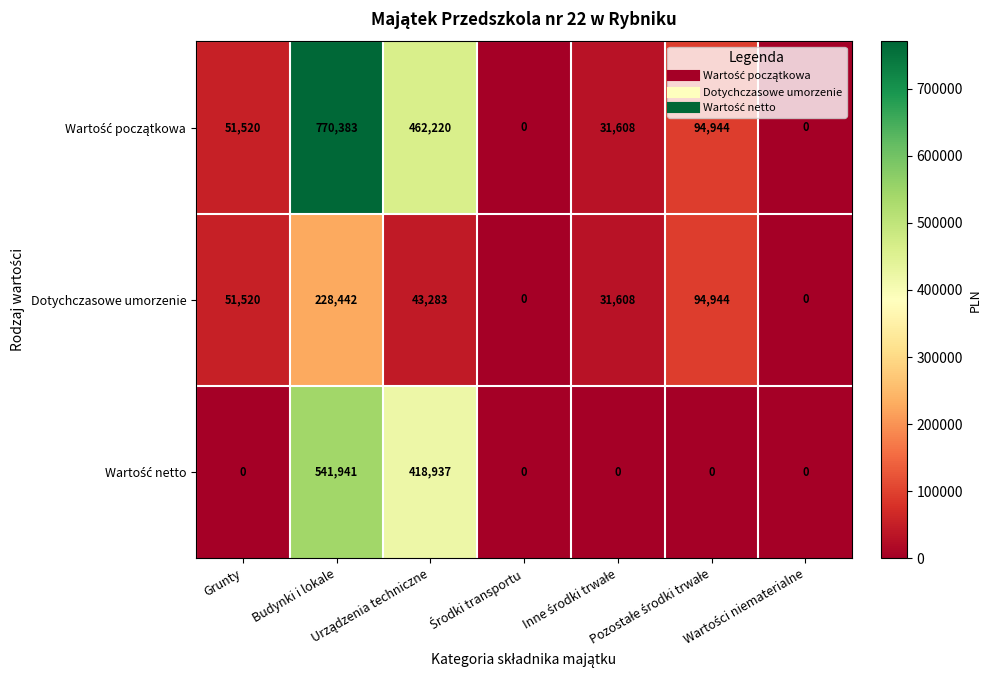

What is the maximum value for Dotychczasowe umorzenie?

228442